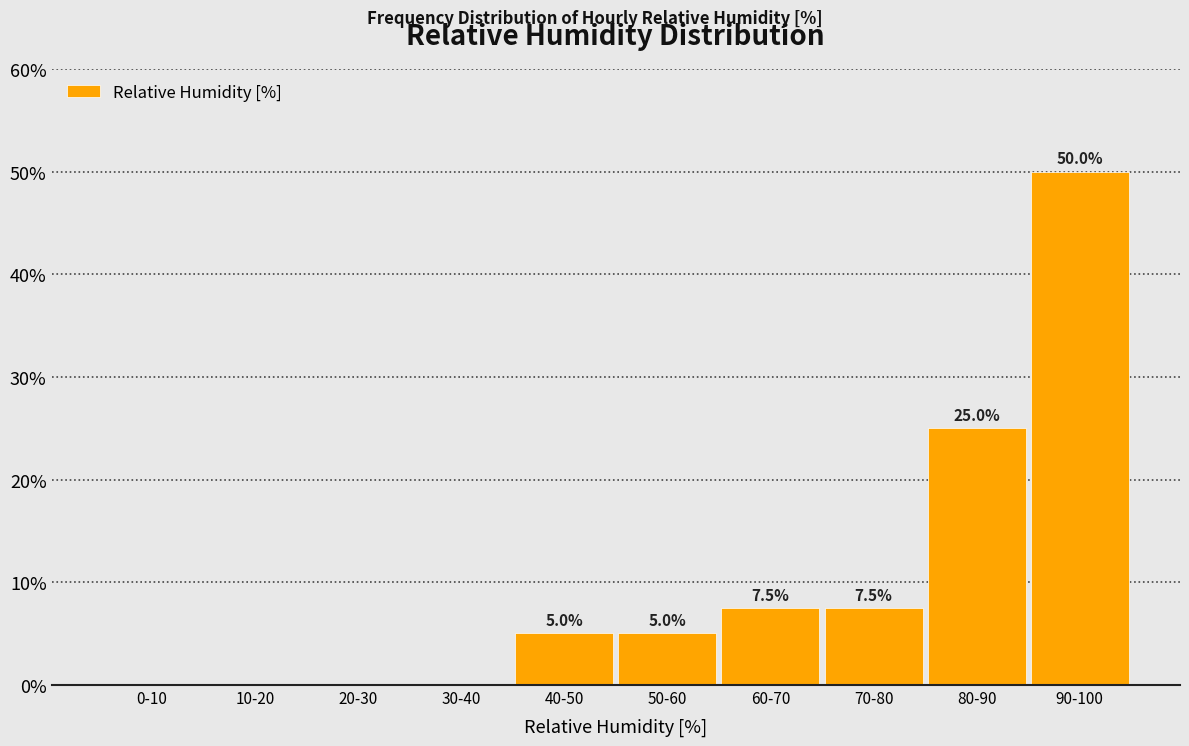

Reading left to right, list all the values displayed in this chart.

0-10=0.0	10-20=0.0	20-30=0.0	30-40=0.0	40-50=5.0	50-60=5.0	60-70=7.5	70-80=7.5	80-90=25.0	90-100=50.0